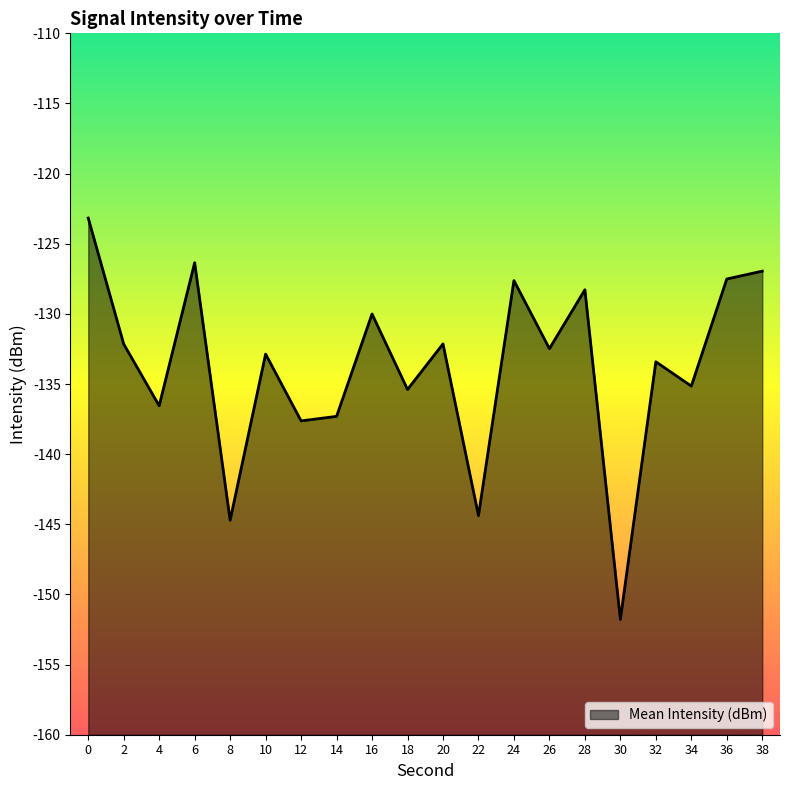

Count the number of values greater than -132.

7